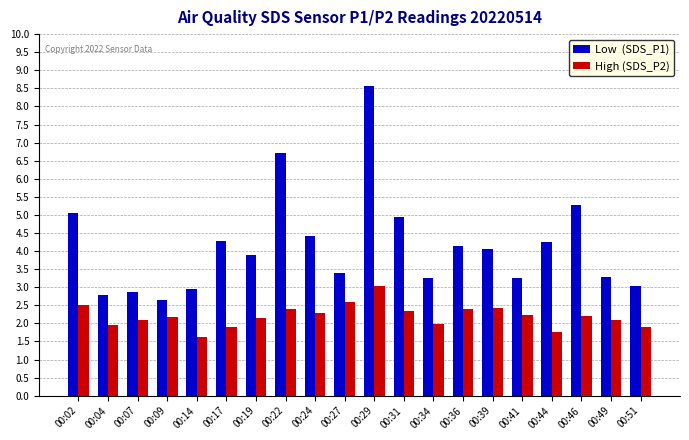

At which category is the sum across all series the highest?

00:29